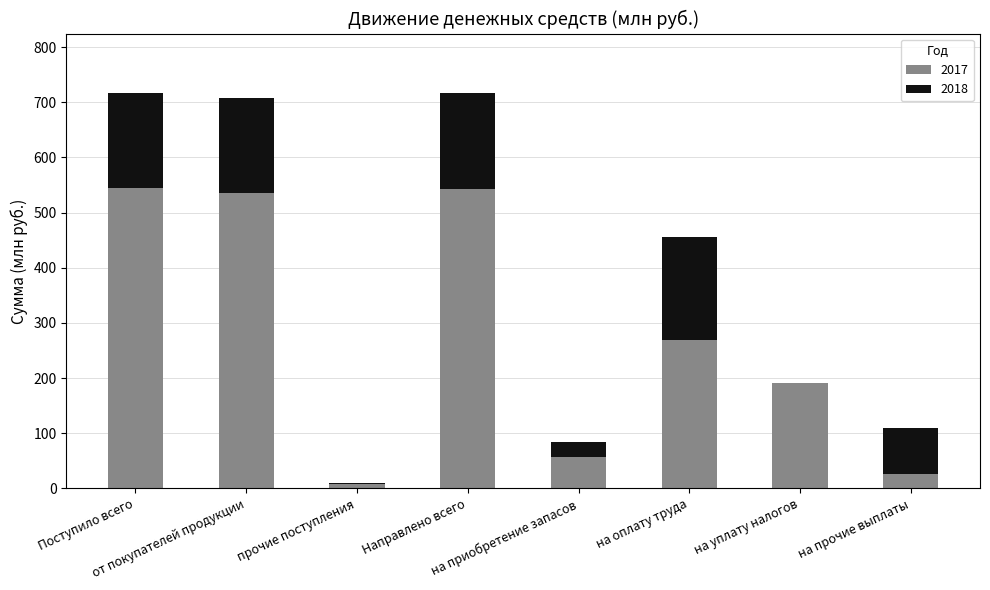

What is the highest value of the 2017 series?

544.0